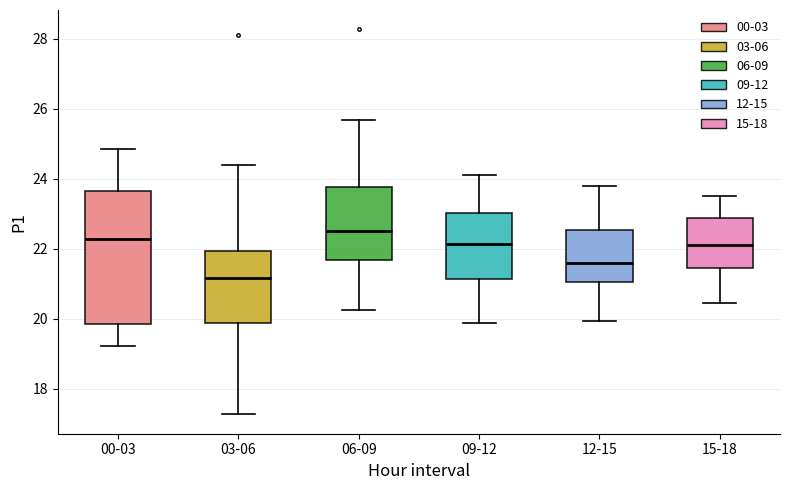

Where does the median line of the box for 12-15 sit on the y-axis? The values are not printed on the chart, so give them approximately, as read against the axis.

21.6